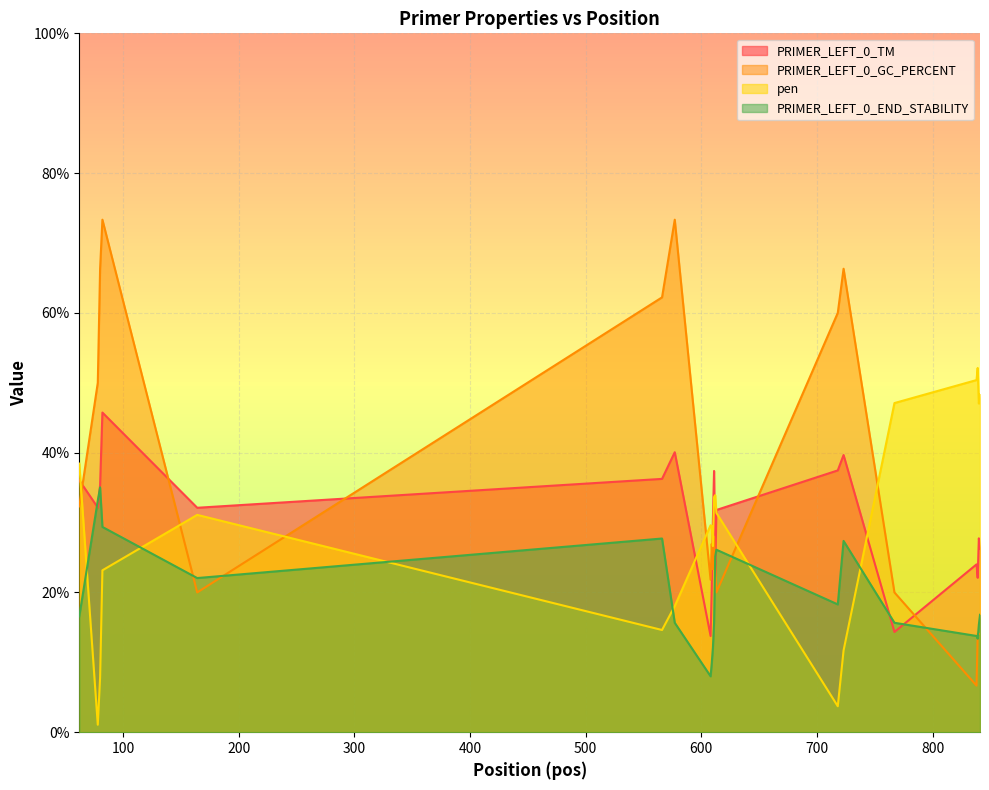

How many distinct data groups are displayed?

4